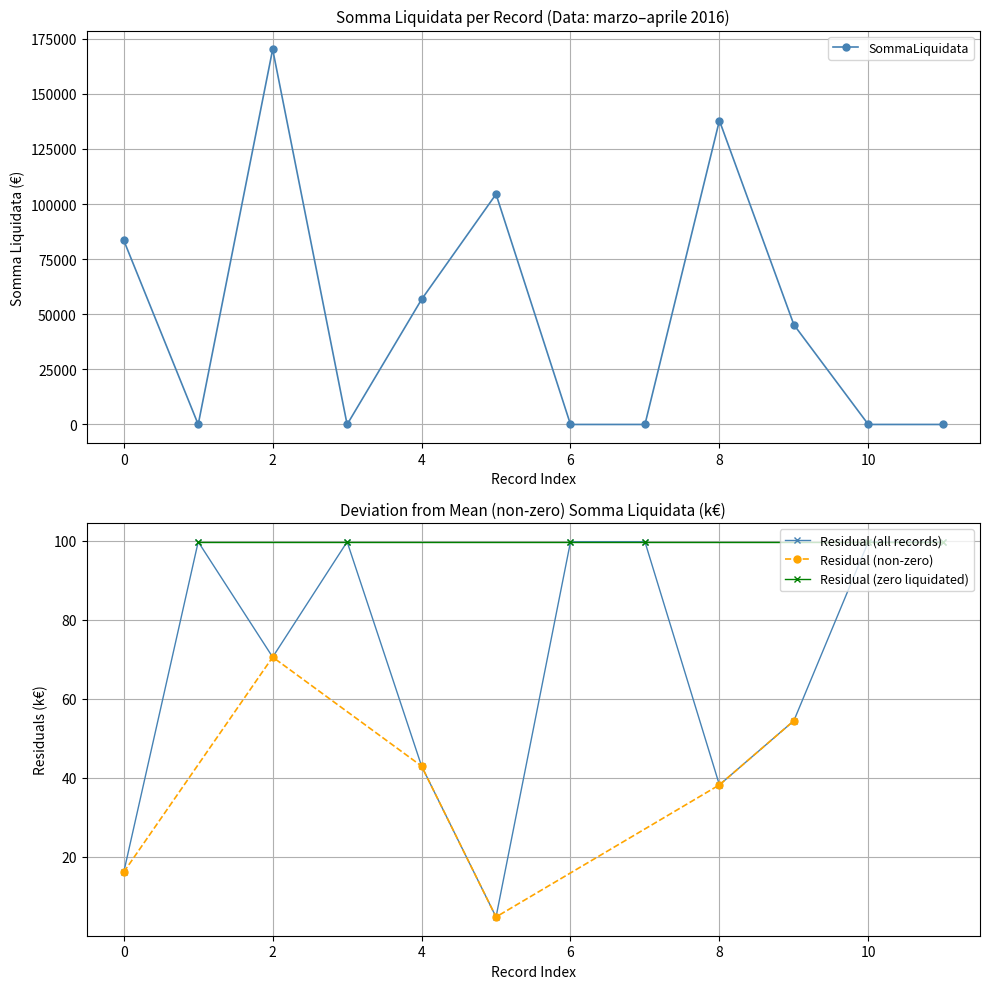

How many data points are less than 45251?

6